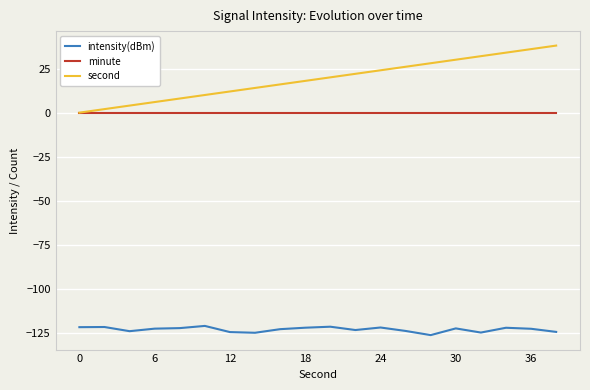

Rank the series by their maximum value, from lowest to highest.

intensity(dBm), minute, second